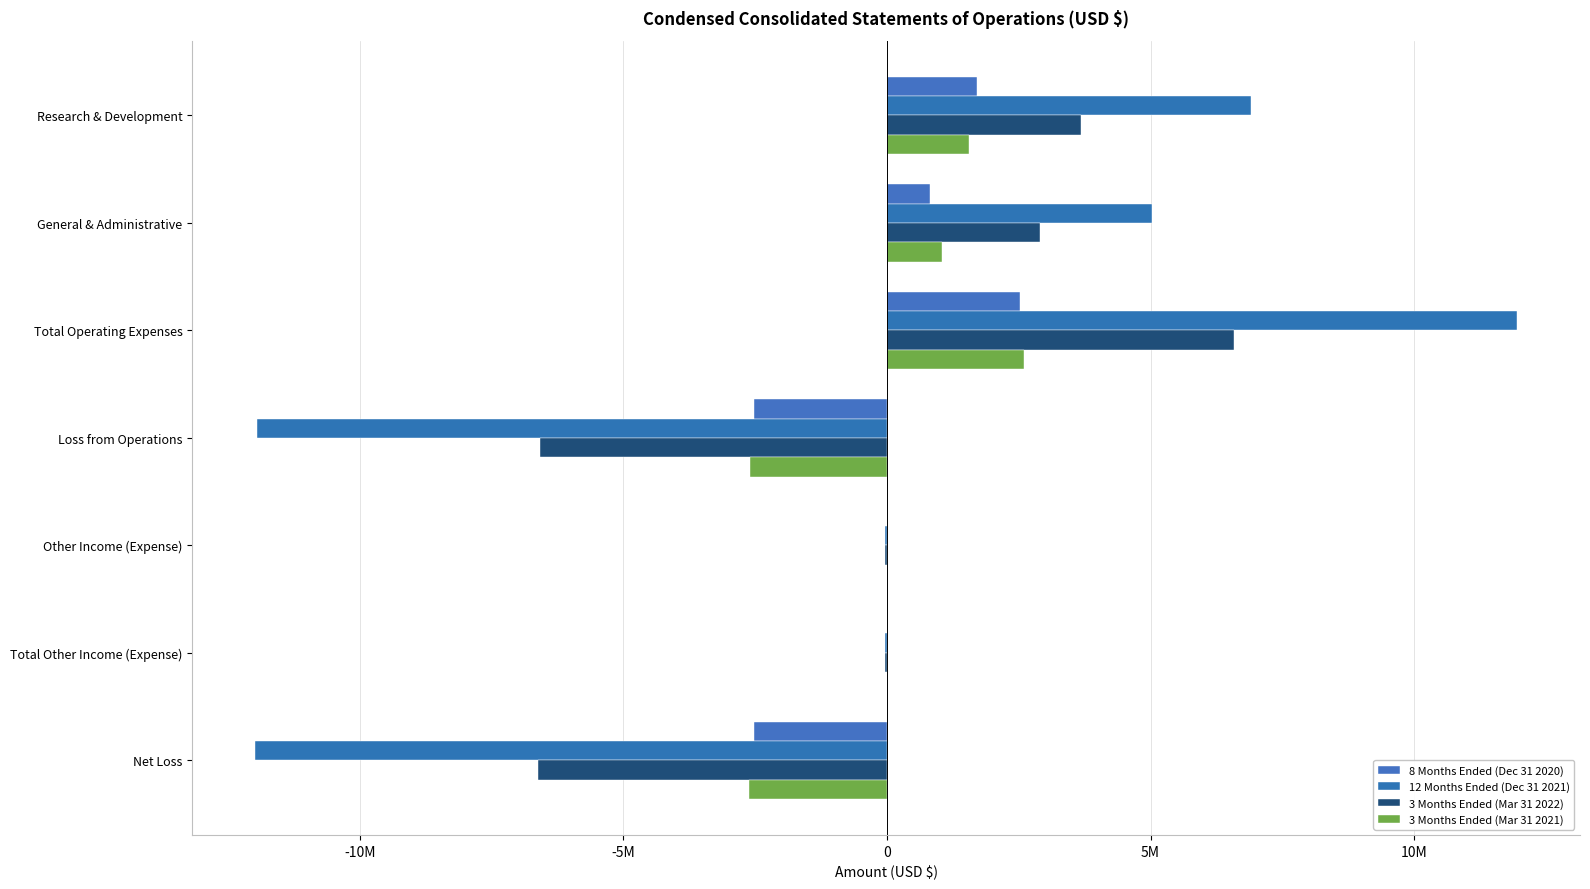

What is the lowest value of the 3 Months Ended (Mar 31 2022) series?

-6616541